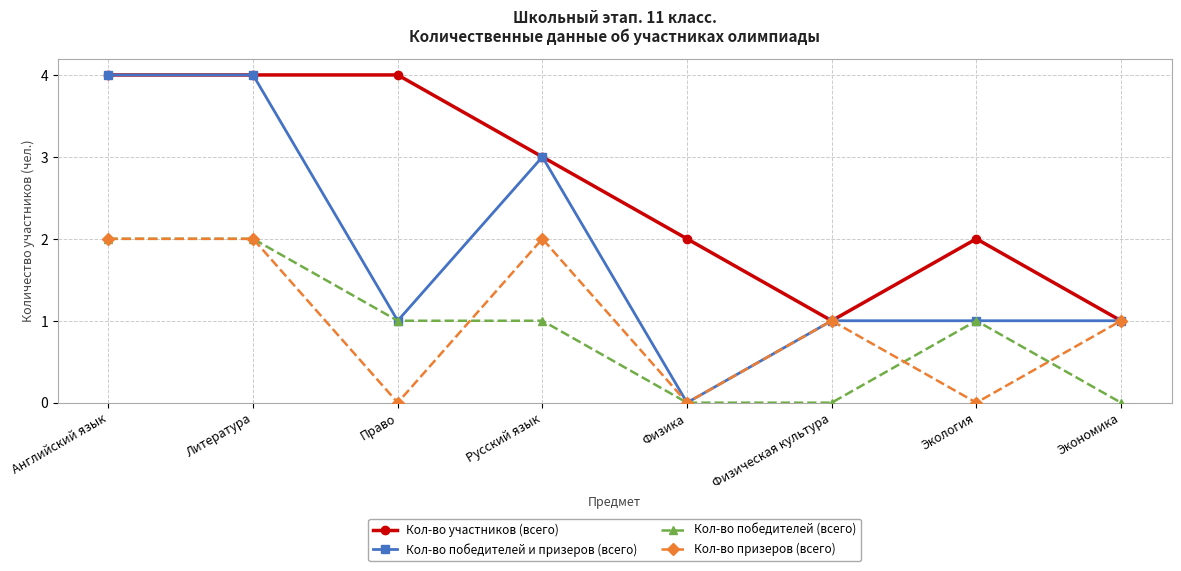

What is the total value across all series at Экономика?

3